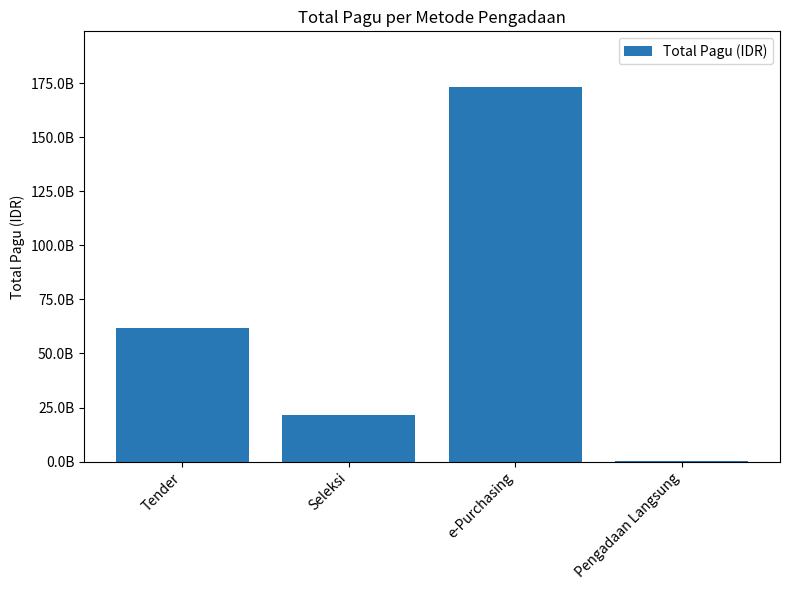

What is the maximum value shown in the chart?

173065350000